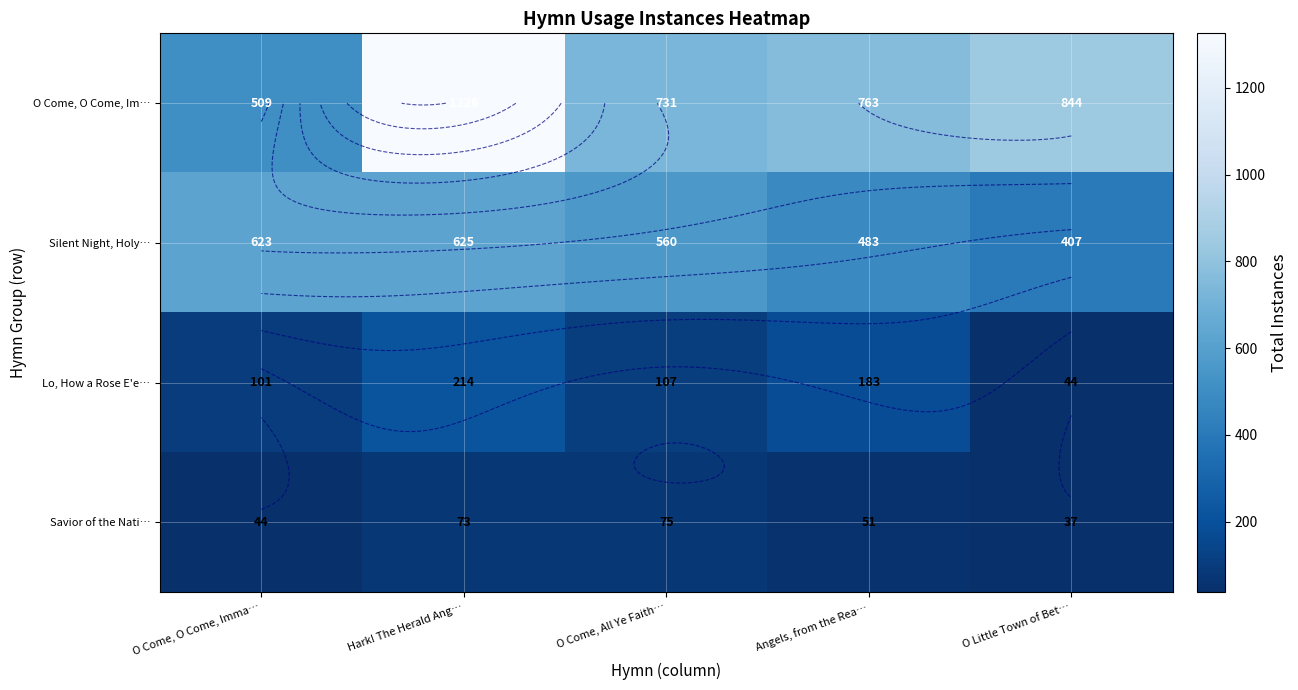

At which category is the sum across all series the highest?

Hark! The Herald Ang…